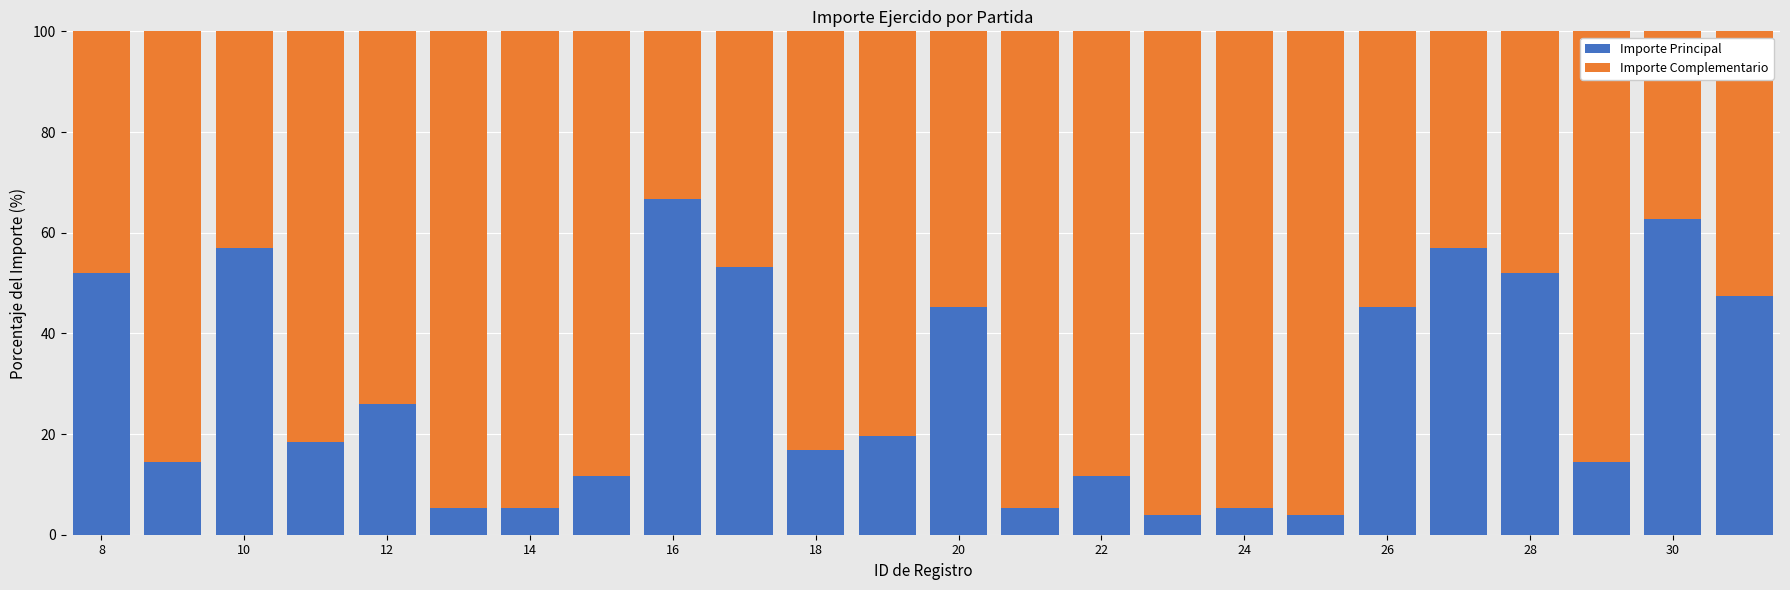

What is the highest value of the Importe Principal series?

66.7